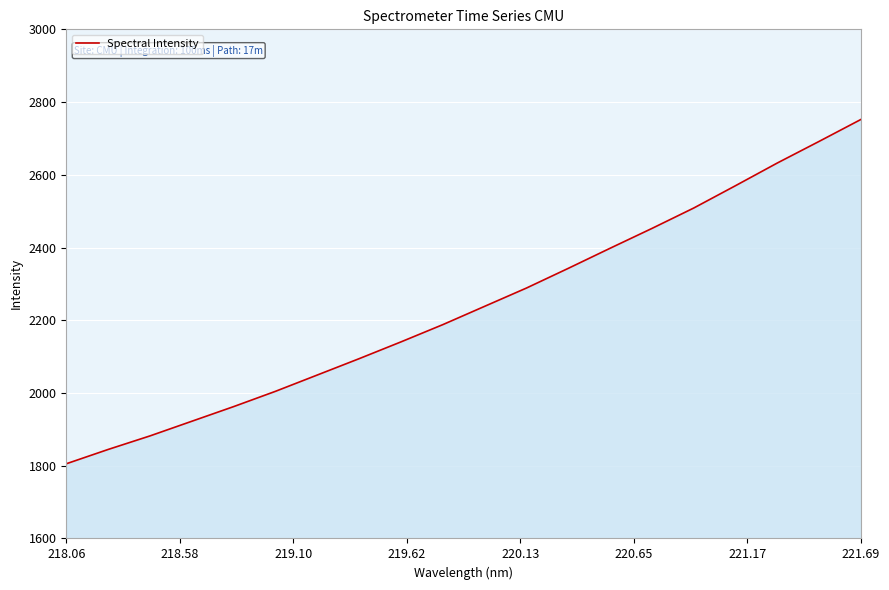

What is the difference between the maximum and minimum values?

946.8